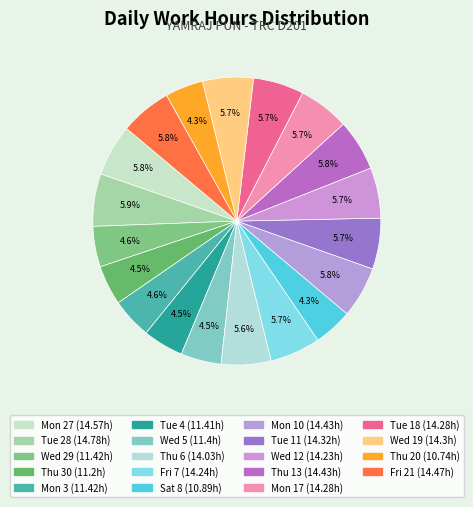

Count the number of slices in the pie.

19